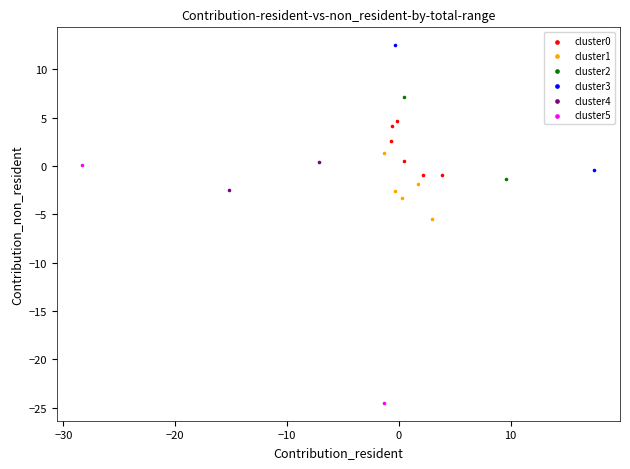

What are all the series names shown in the legend?

cluster0, cluster1, cluster2, cluster3, cluster4, cluster5